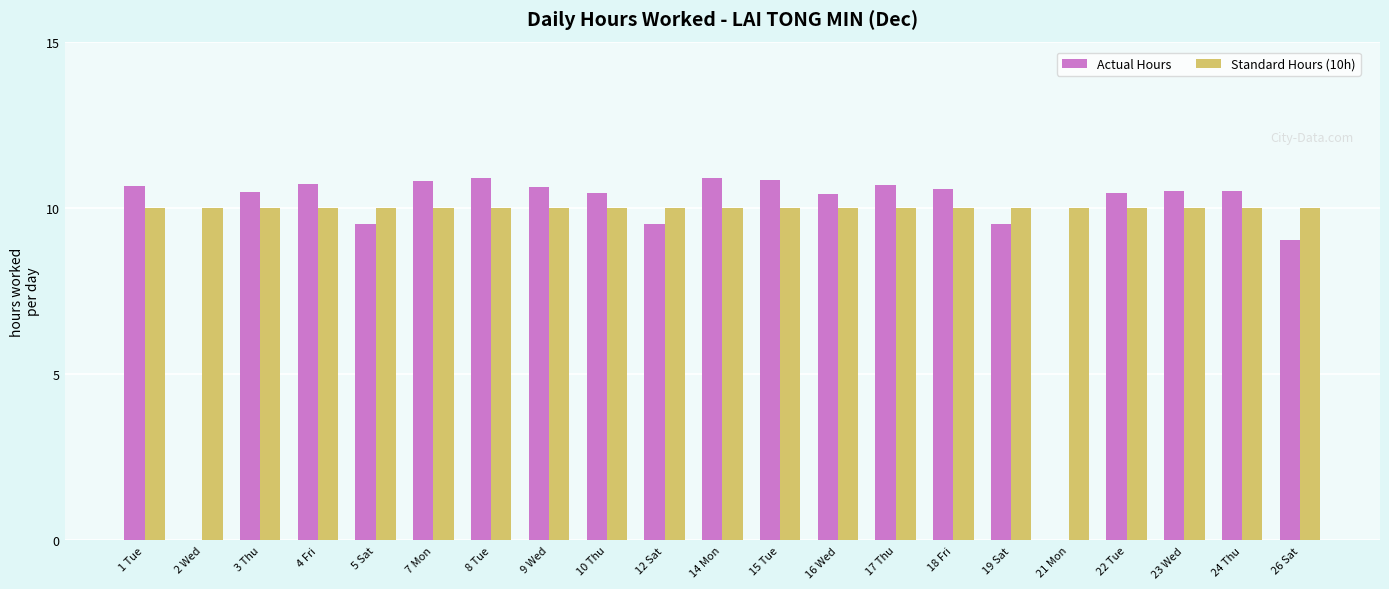

What is the sum of the Standard Hours (10h) values at 14 Mon and 1 Tue?

20.0